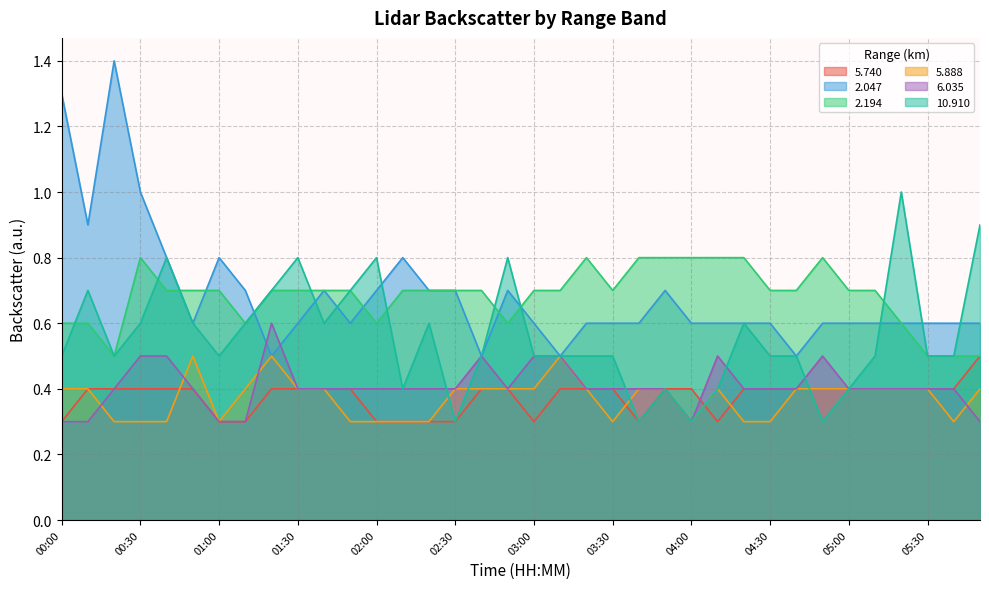

What is the sum of the   6.035 values at 04:10 and 05:00?

0.9